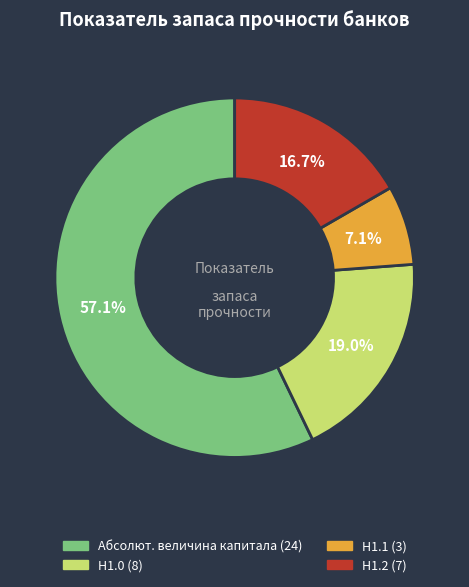

Rank the categories by value from lowest to highest.

Н1.1, Н1.2, Н1.0, Абсолют. величина капитала